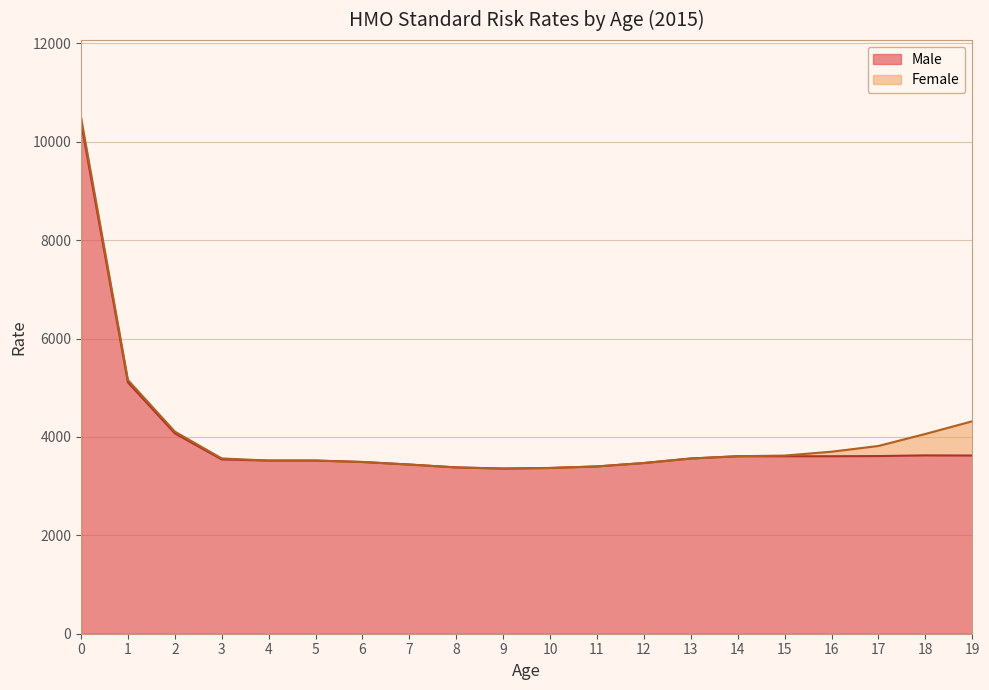

List the series in order of their peak value, highest first.

Female, Male